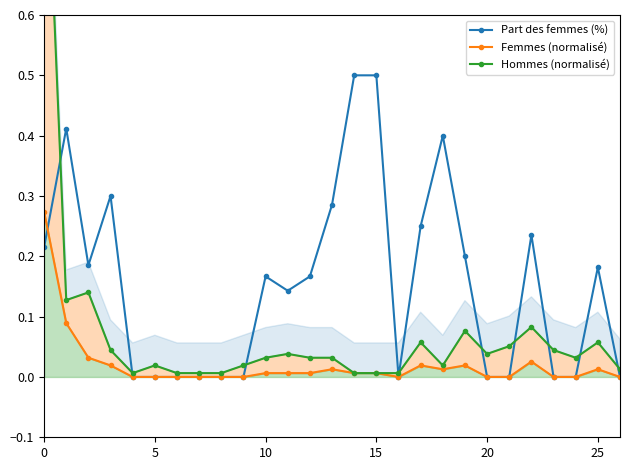

In Part des femmes (%), how many points are higher than both neighbors (excluding endpoints)?

6